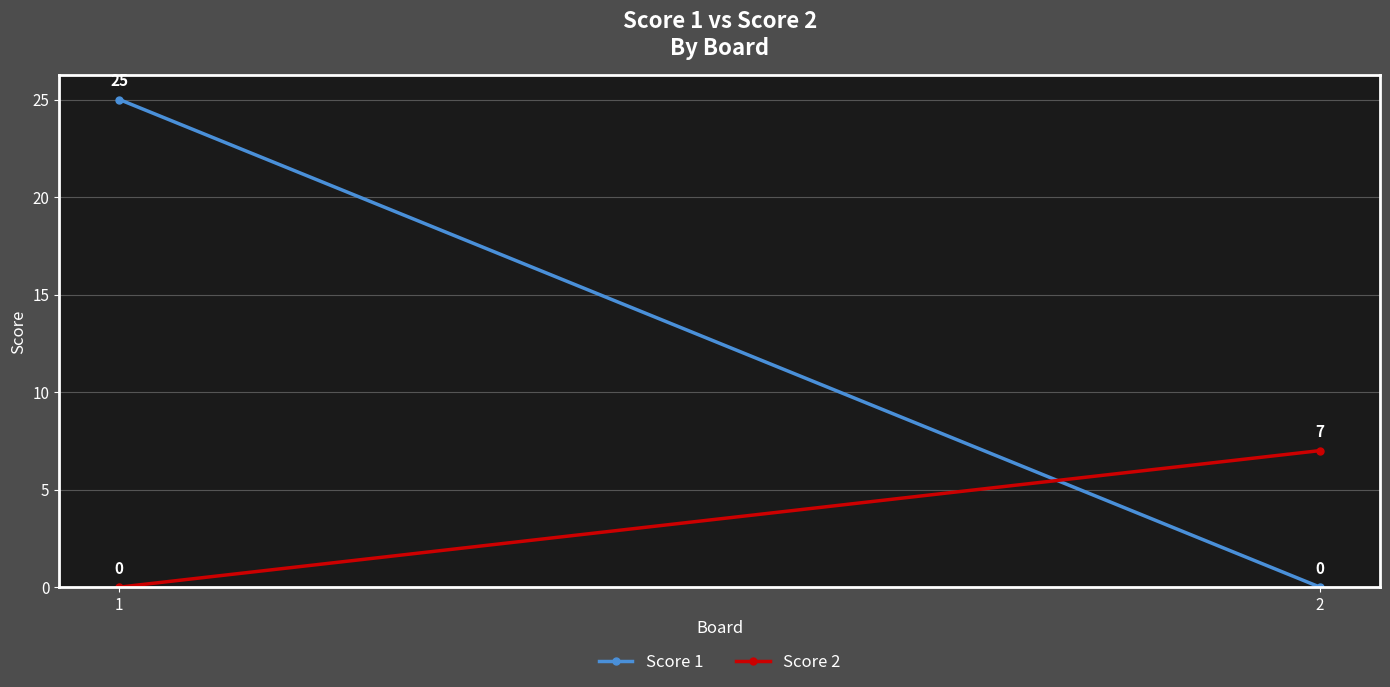

Which category has the lowest value in the Score 2 series?

1